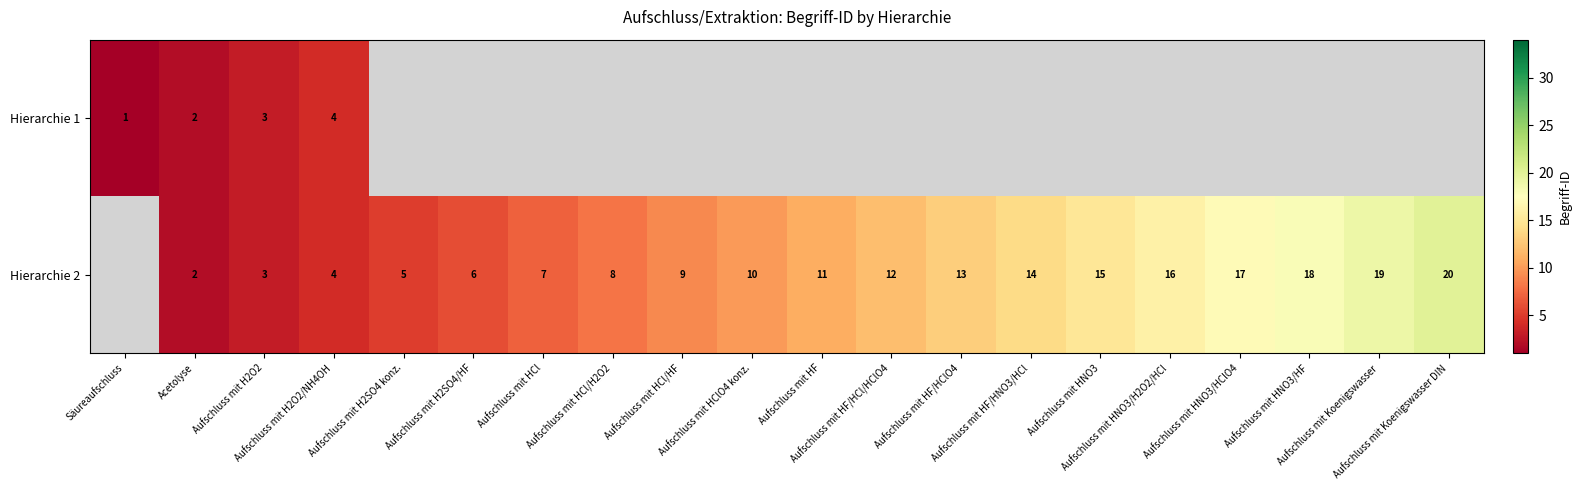

What is the highest value of the Hierarchie 1 series?

4.0